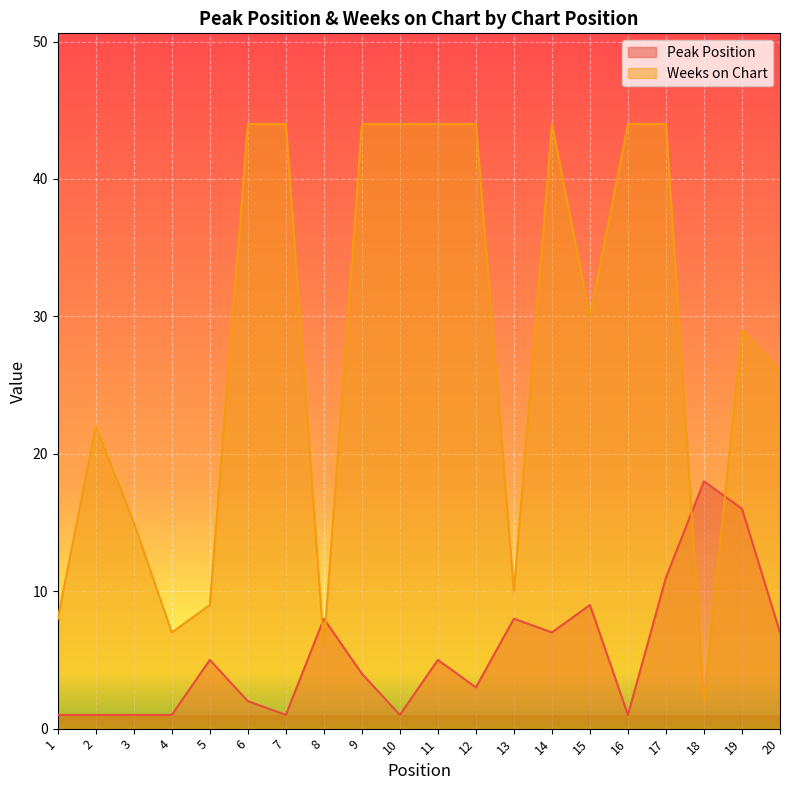

Which category has the lowest value in the Peak Position series?

1